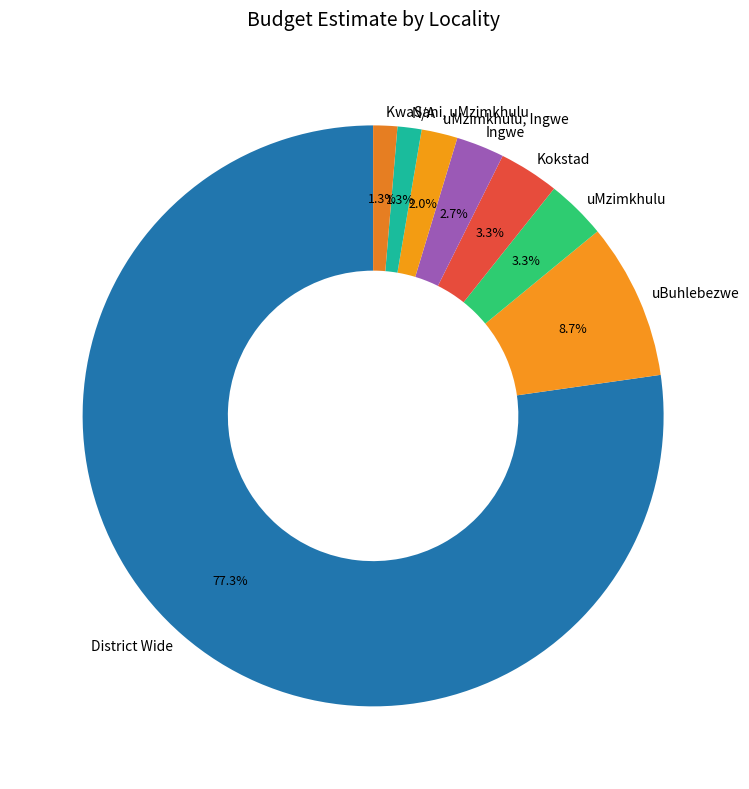

To the nearest percent, what is the difference between the Ingwe and uMzimkhulu, Ingwe slice percentages?

1%